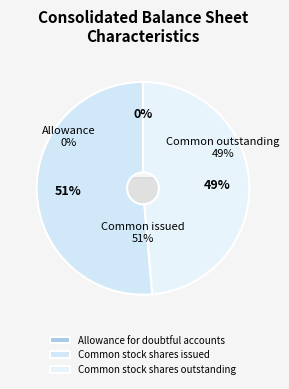

To the nearest percent, what is the difference between the Common stock shares issued and Allowance for doubtful accounts slice percentages?

51%